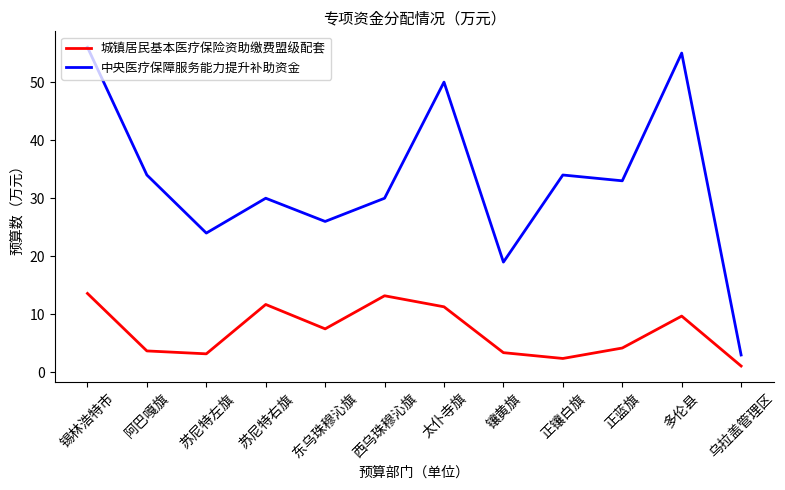

Which series has the widest spread of values?

中央医疗保障服务能力提升补助资金